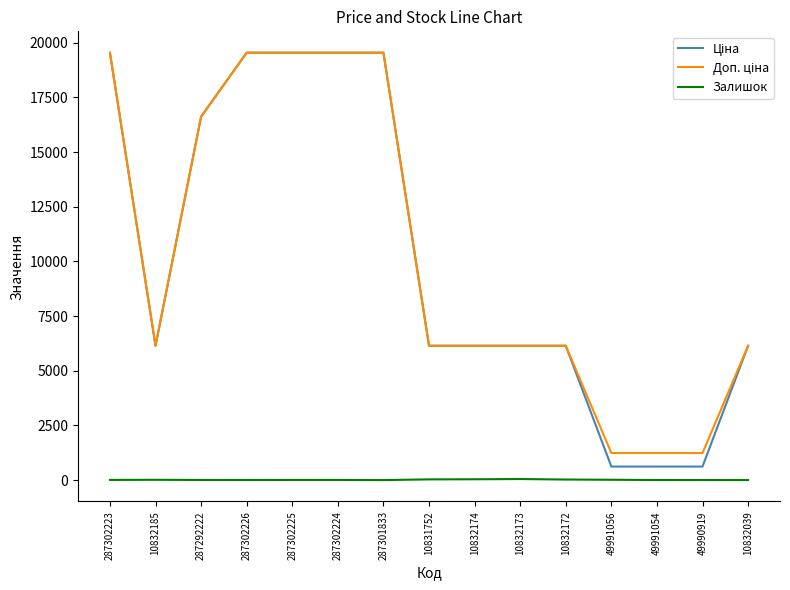

What is the maximum value shown in the chart?

19542.7